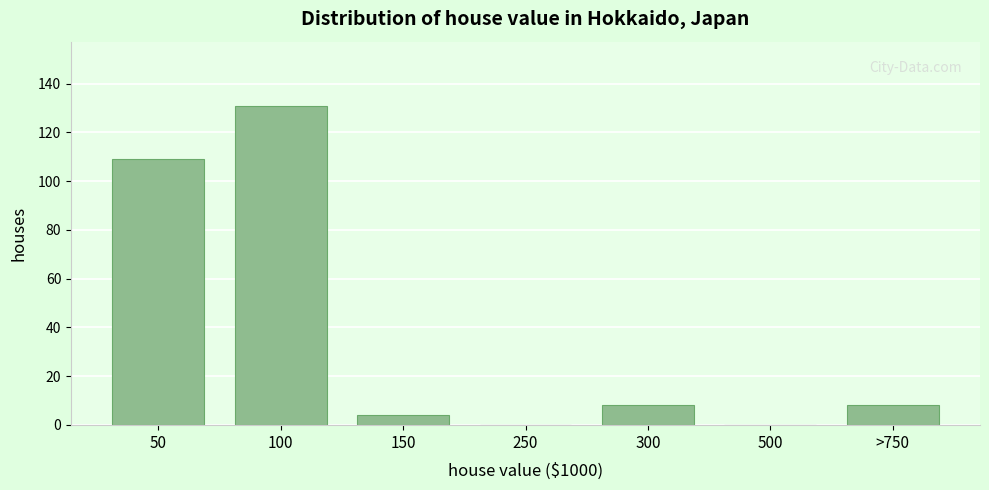

Reading right to left, extract all data points from this chart.

>750=8	500=0	300=8	250=0	150=4	100=131	50=109